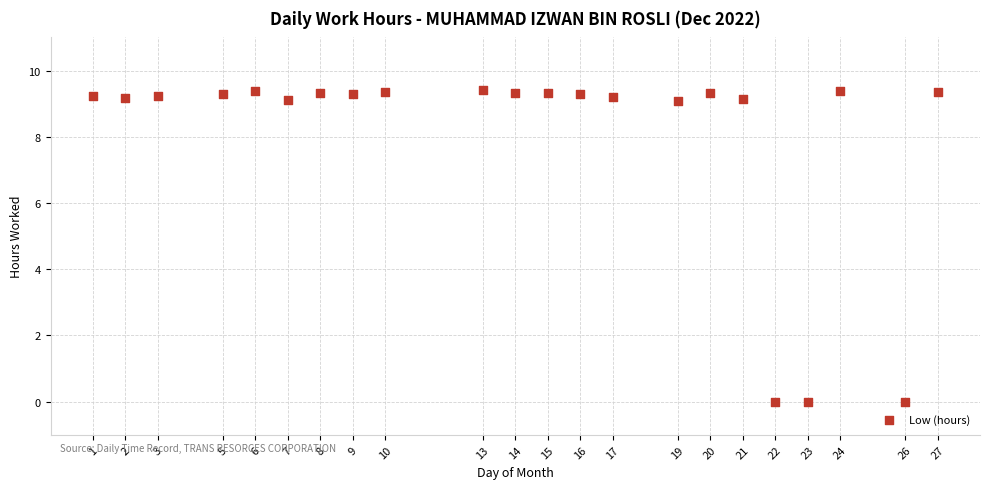

What is the range of X values (max minus min)?

26.0